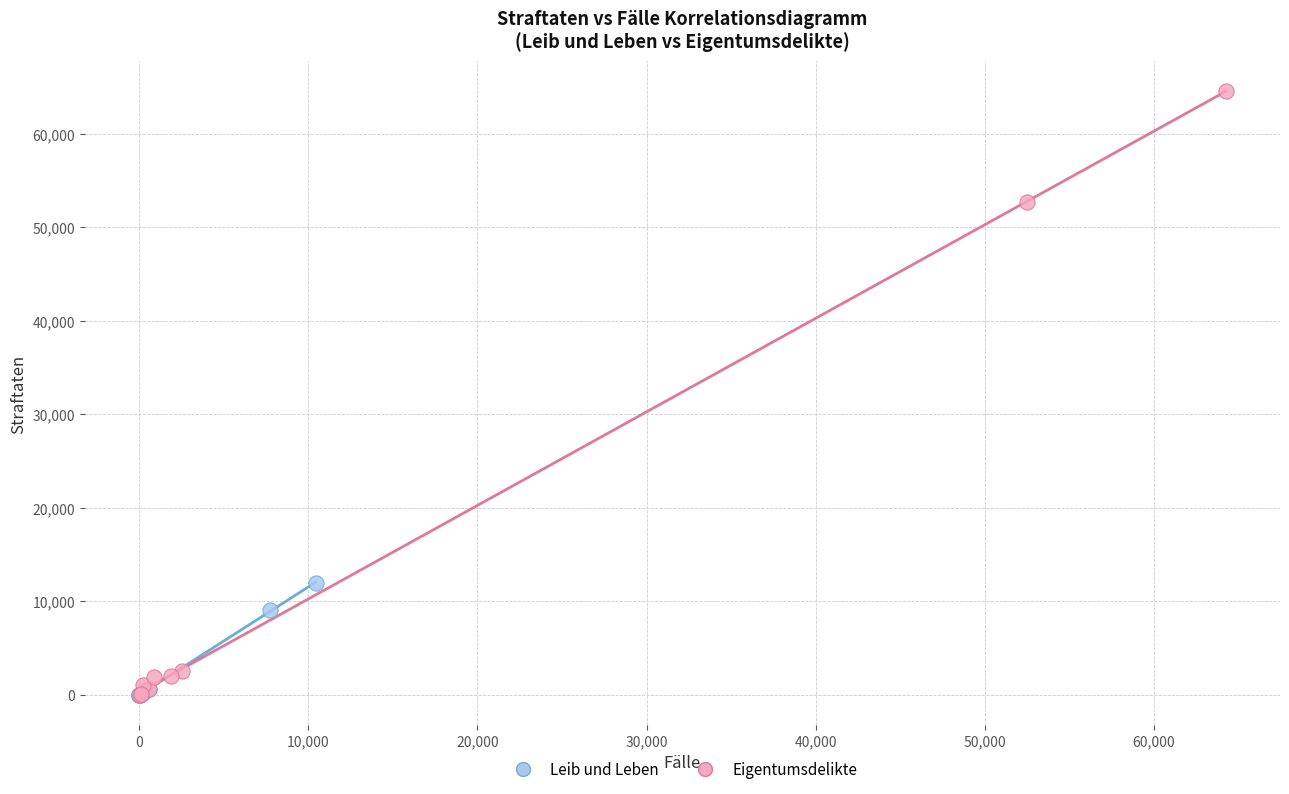

Which series has the largest Y range (max minus min)?

Eigentumsdelikte